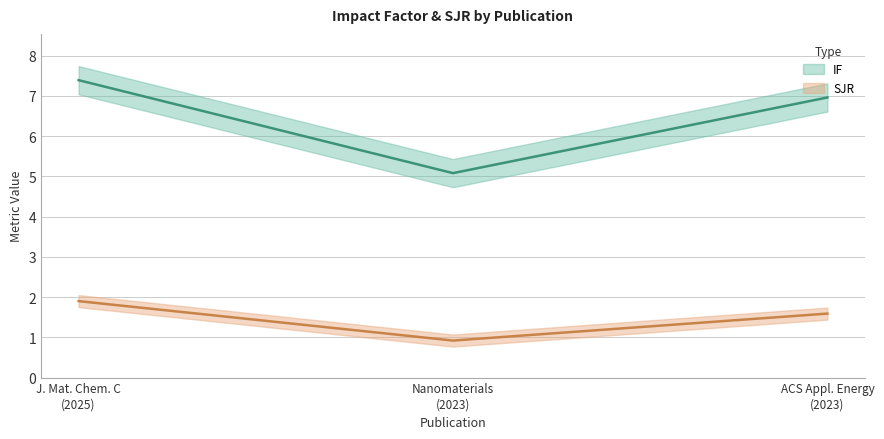

Reading left to right, extract all data points from this chart.

IF: 7.4	5.1	7.0
SJR: 1.9	0.9	1.6